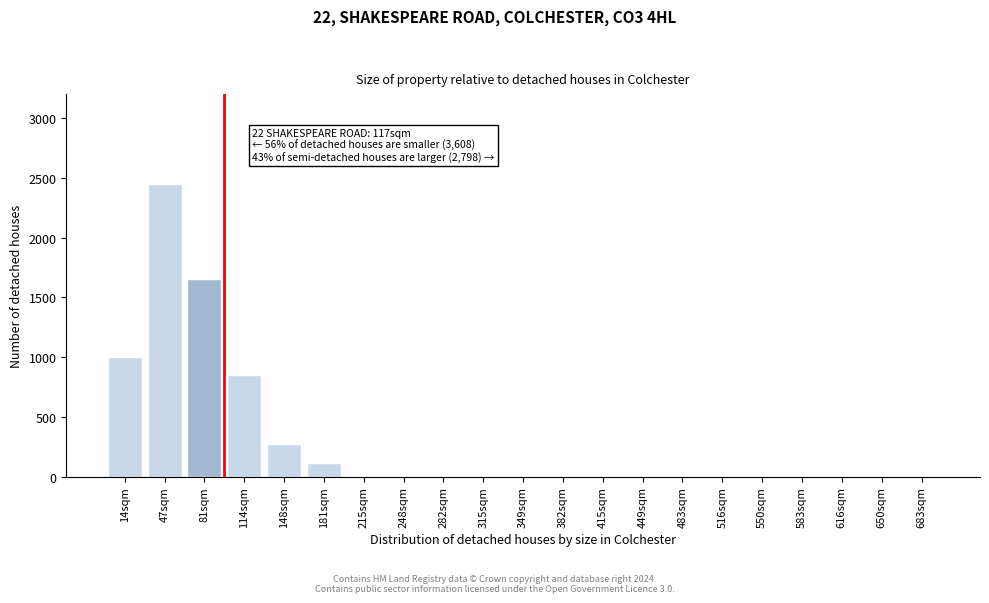

Reading left to right, list all the values displayed in this chart.

14sqm=1000	47sqm=2450	81sqm=1650	114sqm=850	148sqm=270	181sqm=110	215sqm=0	248sqm=0	282sqm=0	315sqm=0	349sqm=0	382sqm=0	415sqm=0	449sqm=0	483sqm=0	516sqm=0	550sqm=0	583sqm=0	616sqm=0	650sqm=0	683sqm=0